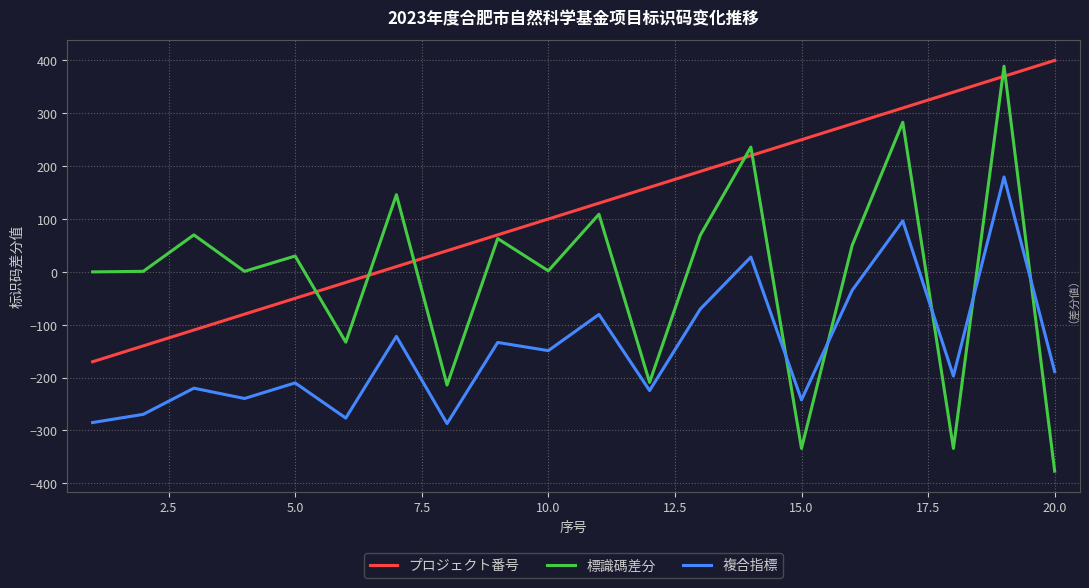

How many times do 複合指標 and 標識碼差分 cross each other?

5